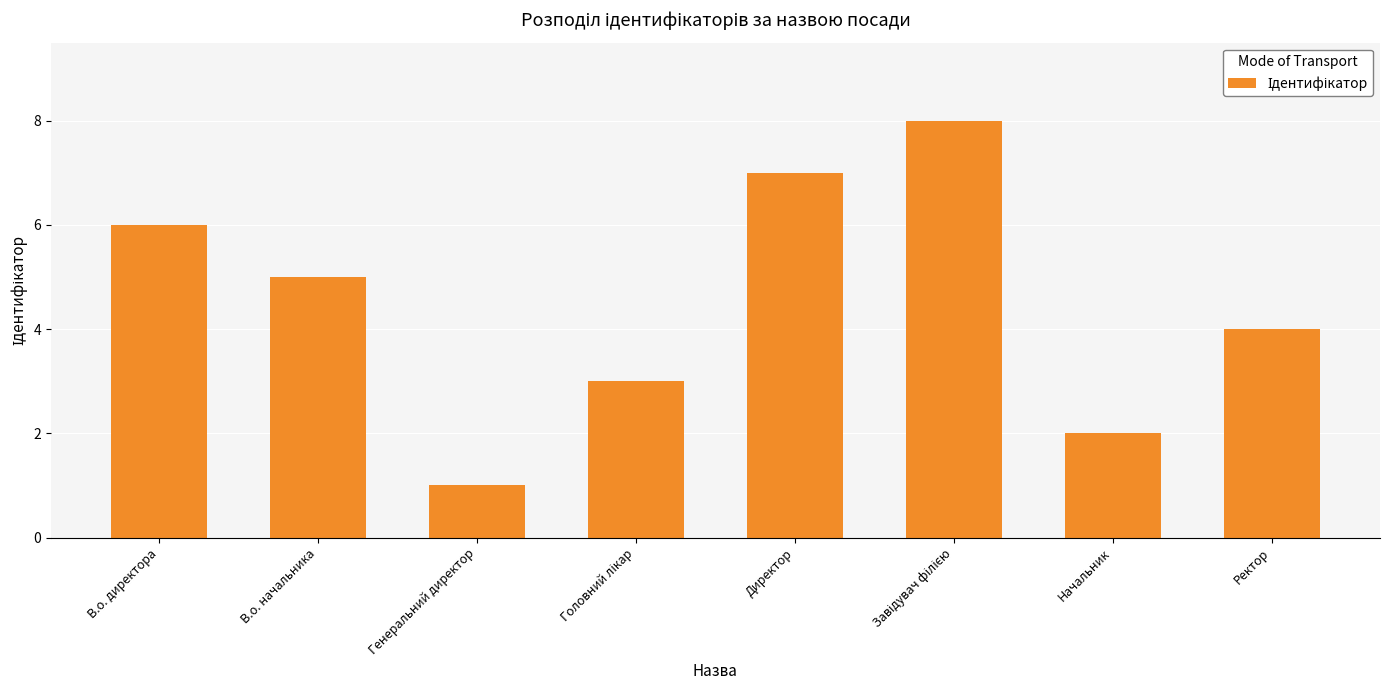

How many series are shown in this chart?

1